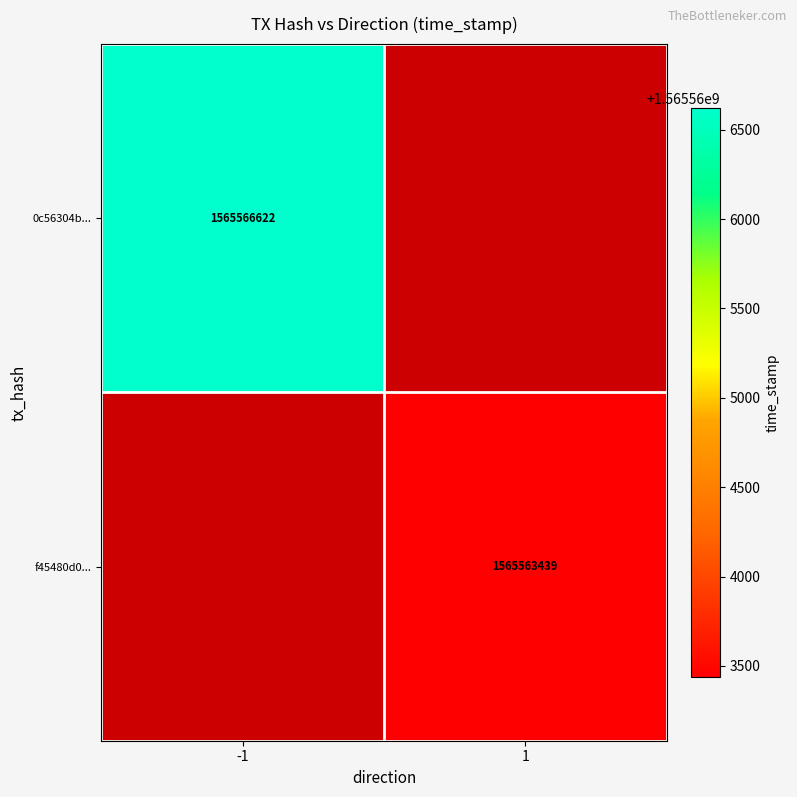

Is the value of f45480d0... at 1 greater than the value of 0c56304b... at -1?

No